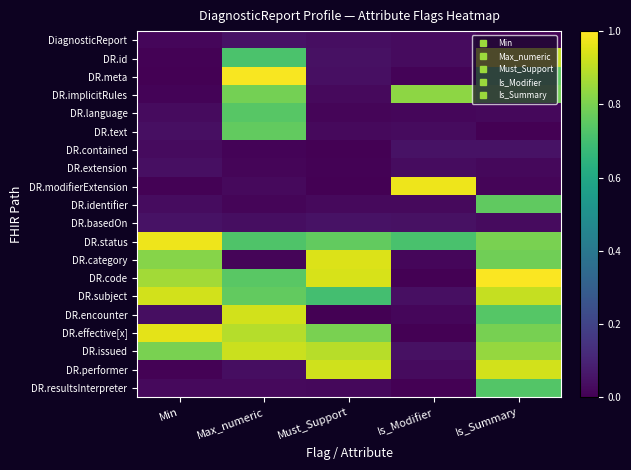

Reading left to right, extract all data points from this chart.

DiagnosticReport: Min=0.0	Max_numeric=0.0	Must_Support=0.0	Is_Modifier=0.0	Is_Summary=0.0
DR.id: Min=0.0	Max_numeric=0.7	Must_Support=0.0	Is_Modifier=0.0	Is_Summary=0.9
DR.meta: Min=0.0	Max_numeric=1.0	Must_Support=0.0	Is_Modifier=0.0	Is_Summary=0.8
DR.implicitRules: Min=0.0	Max_numeric=0.8	Must_Support=0.0	Is_Modifier=0.8	Is_Summary=0.8
DR.language: Min=0.0	Max_numeric=0.7	Must_Support=0.0	Is_Modifier=0.0	Is_Summary=0.0
DR.text: Min=0.0	Max_numeric=0.8	Must_Support=0.0	Is_Modifier=0.0	Is_Summary=0.0
DR.contained: Min=0.0	Max_numeric=0.0	Must_Support=0.0	Is_Modifier=0.0	Is_Summary=0.0
DR.extension: Min=0.0	Max_numeric=0.0	Must_Support=0.0	Is_Modifier=0.0	Is_Summary=0.0
DR.modifierExtension: Min=0.0	Max_numeric=0.0	Must_Support=0.0	Is_Modifier=1.0	Is_Summary=0.0
DR.identifier: Min=0.0	Max_numeric=0.0	Must_Support=0.0	Is_Modifier=0.0	Is_Summary=0.8
DR.basedOn: Min=0.0	Max_numeric=0.0	Must_Support=0.0	Is_Modifier=0.0	Is_Summary=0.0
DR.status: Min=1.0	Max_numeric=0.7	Must_Support=0.8	Is_Modifier=0.7	Is_Summary=0.8
DR.category: Min=0.8	Max_numeric=0.0	Must_Support=0.9	Is_Modifier=0.0	Is_Summary=0.8
DR.code: Min=0.9	Max_numeric=0.7	Must_Support=0.9	Is_Modifier=0.0	Is_Summary=1.0
DR.subject: Min=0.9	Max_numeric=0.8	Must_Support=0.7	Is_Modifier=0.0	Is_Summary=0.9
DR.encounter: Min=0.0	Max_numeric=0.9	Must_Support=0.0	Is_Modifier=0.0	Is_Summary=0.7
DR.effective[x]: Min=1.0	Max_numeric=0.9	Must_Support=0.8	Is_Modifier=0.0	Is_Summary=0.8
DR.issued: Min=0.8	Max_numeric=0.9	Must_Support=0.9	Is_Modifier=0.0	Is_Summary=0.8
DR.performer: Min=0.0	Max_numeric=0.0	Must_Support=0.9	Is_Modifier=0.0	Is_Summary=0.9
DR.resultsInterpreter: Min=0.0	Max_numeric=0.0	Must_Support=0.0	Is_Modifier=0.0	Is_Summary=0.7